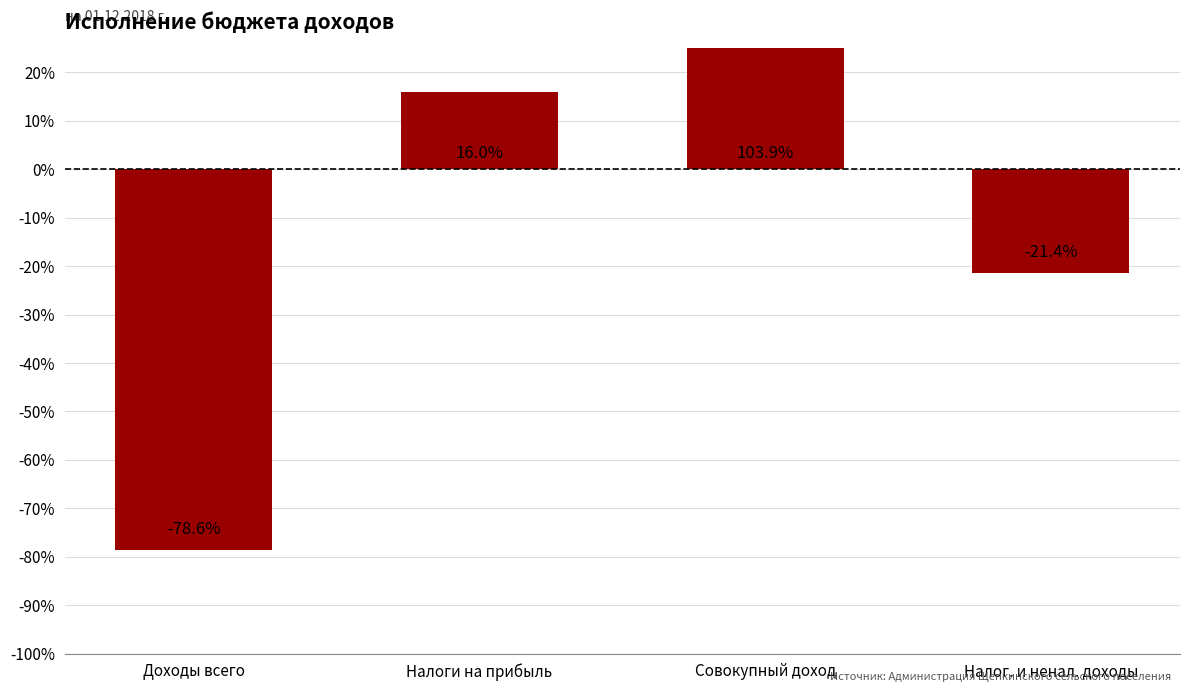

What is the label of the 2nd bar from the left?

Налоги на прибыль